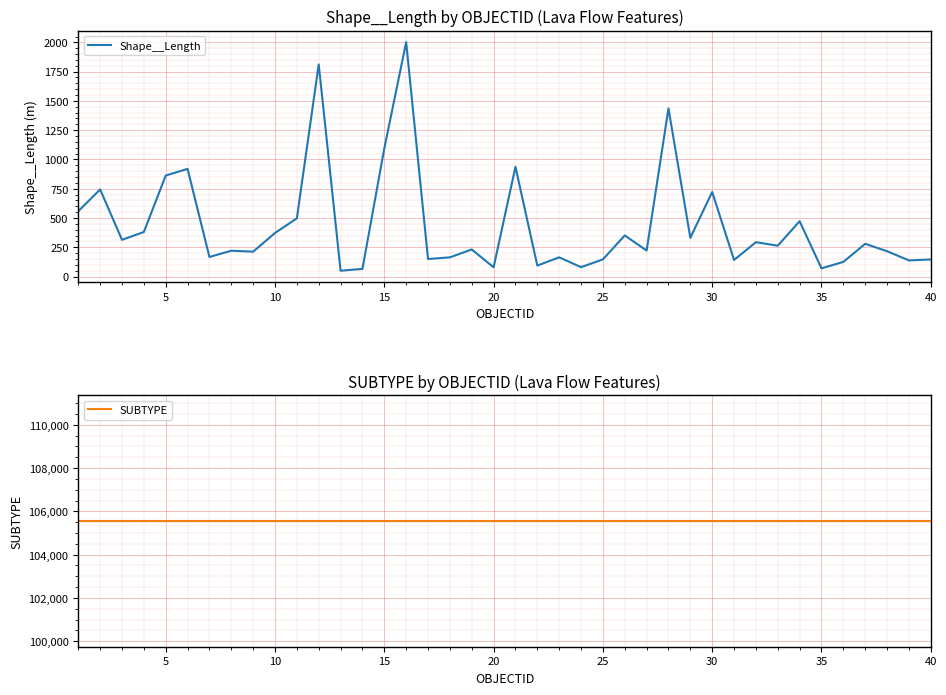

What is the minimum value for Shape__Length?

49.6